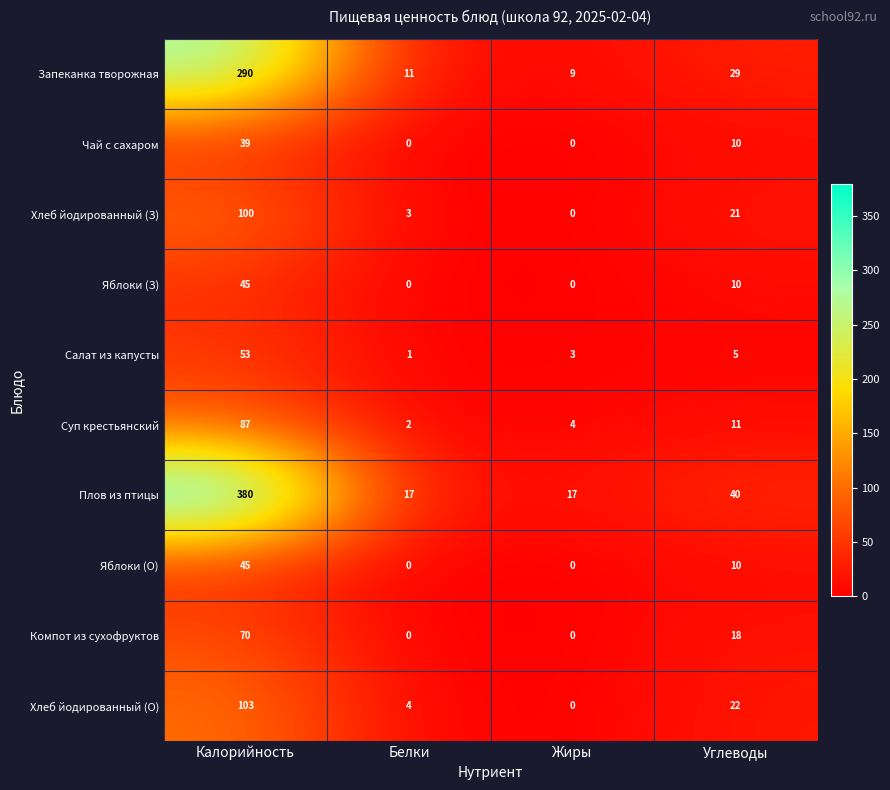

Which series has the largest range (max minus min)?

Плов из птицы